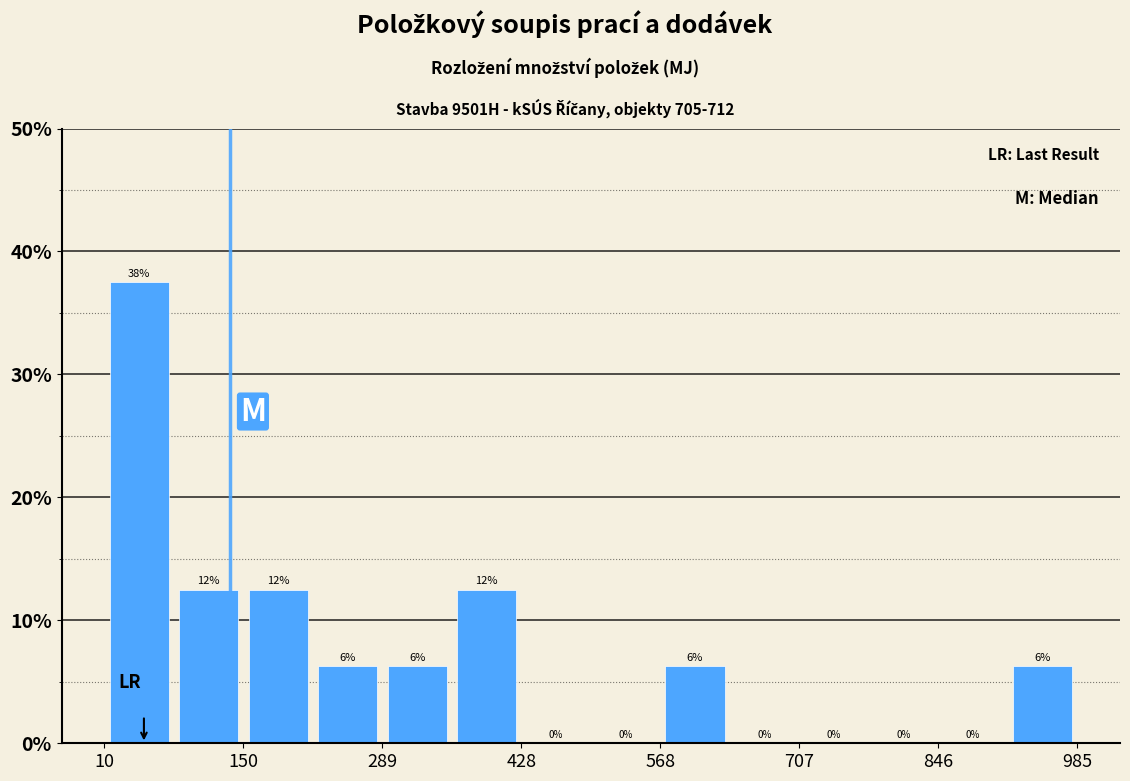

Read against the x-axis, roughly where is the centre of the tallest bar?

40